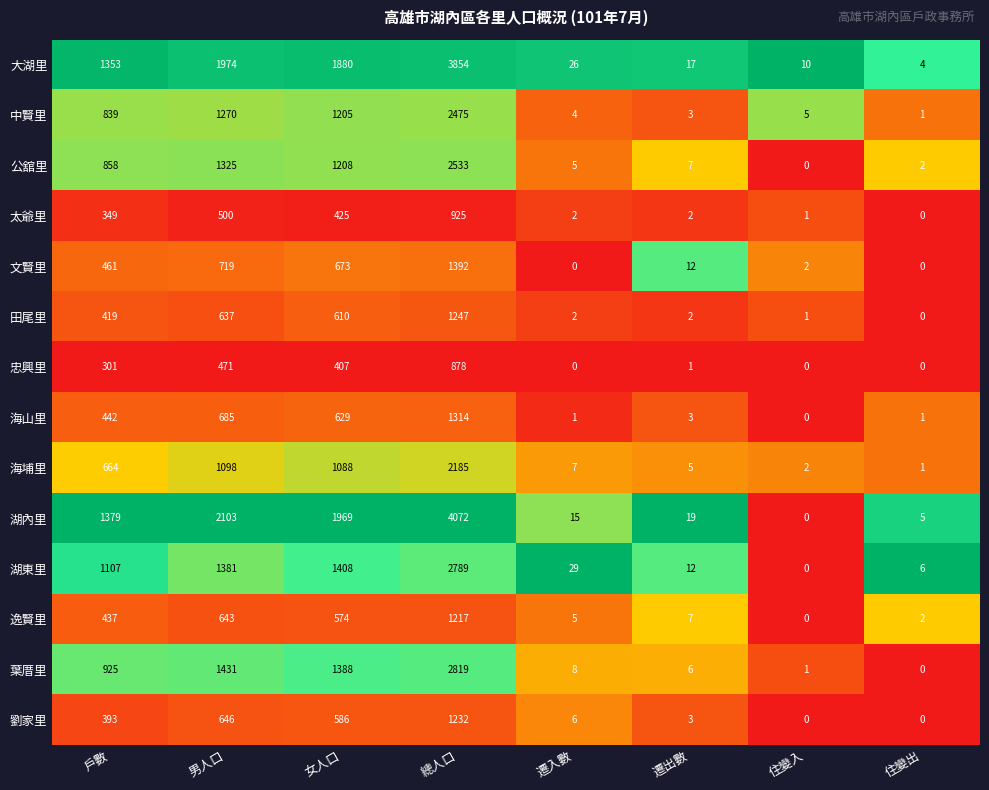

Count the number of categories in the chart.

8